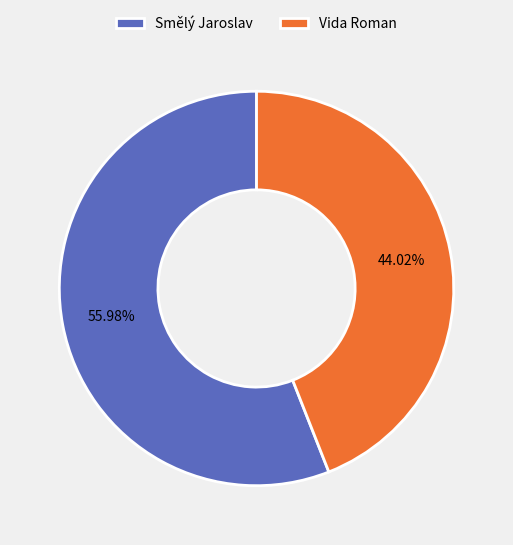

What percentage is the Vida Roman slice, to the nearest percent?

44%